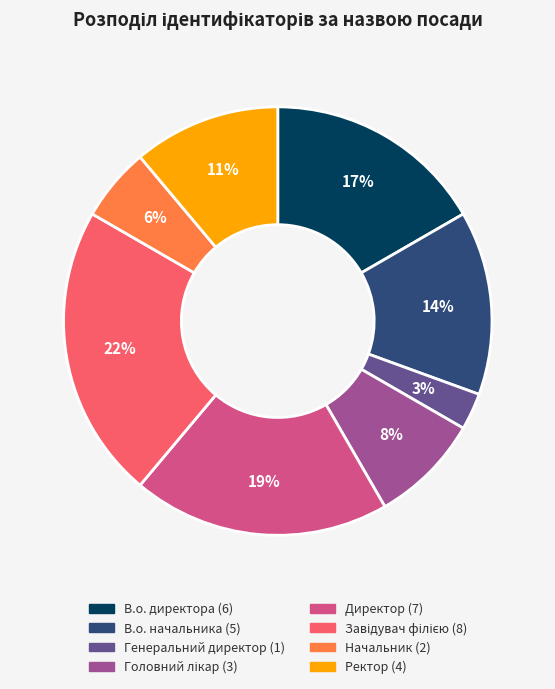

To the nearest percent, what portion does В.о. директора represent?

17%